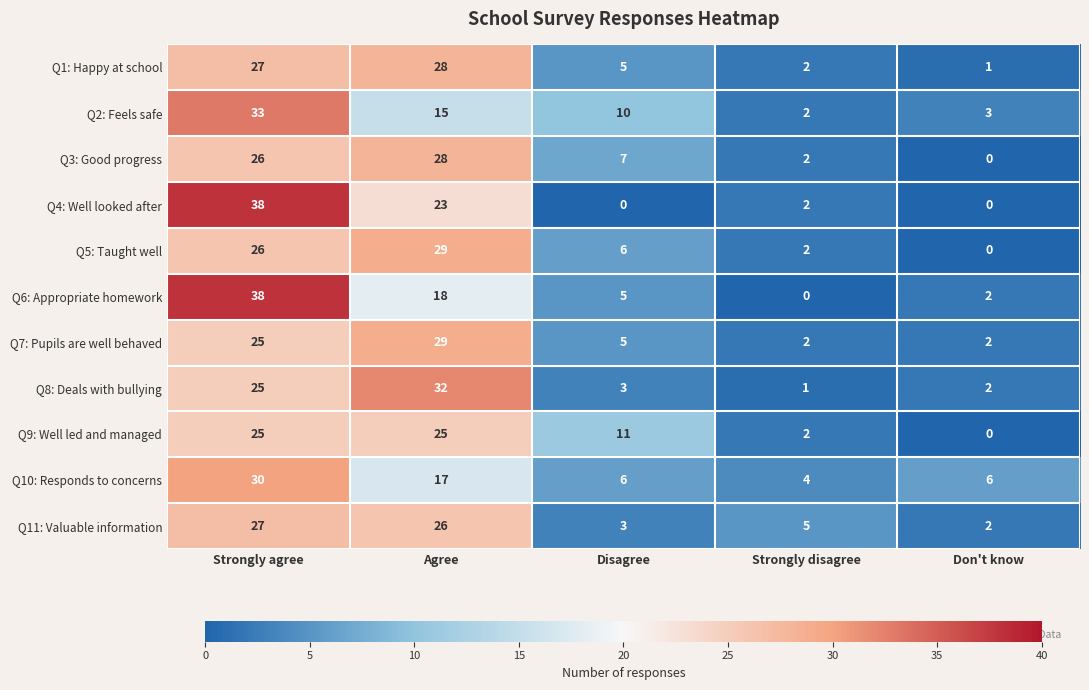

What is the greatest value displayed?

38